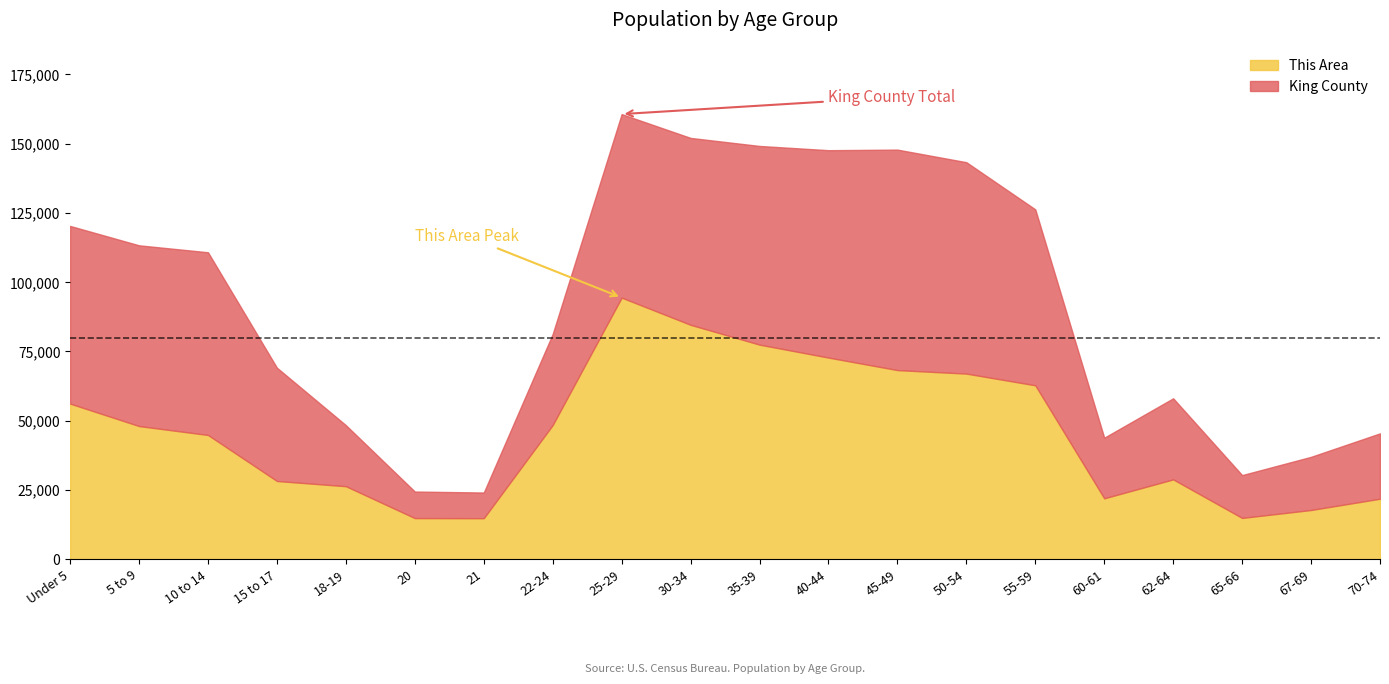

Between 45-49 and 70-74, which is larger?

45-49